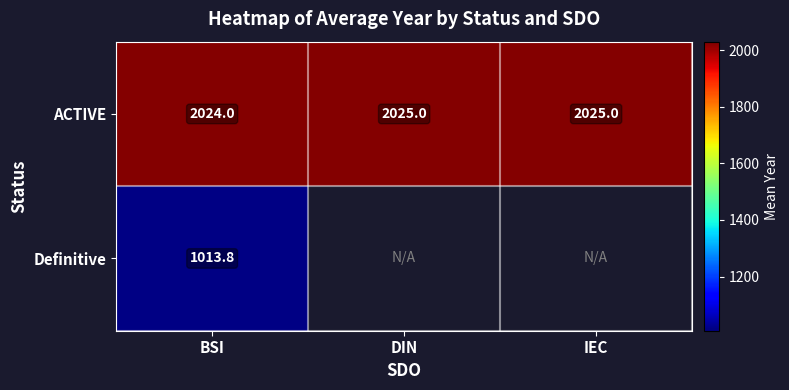

What is the total value across all series at BSI?

3037.8